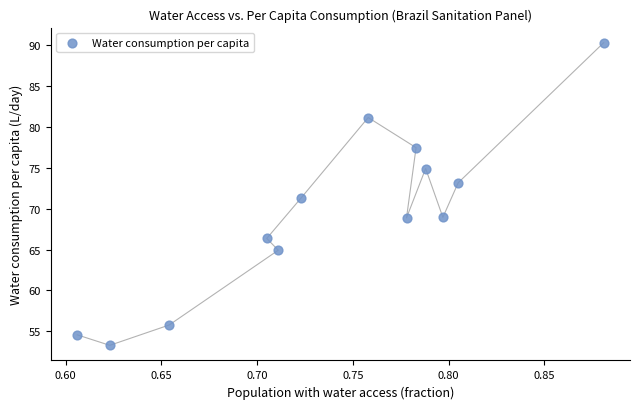

What is the range of X values (max minus min)?

0.3